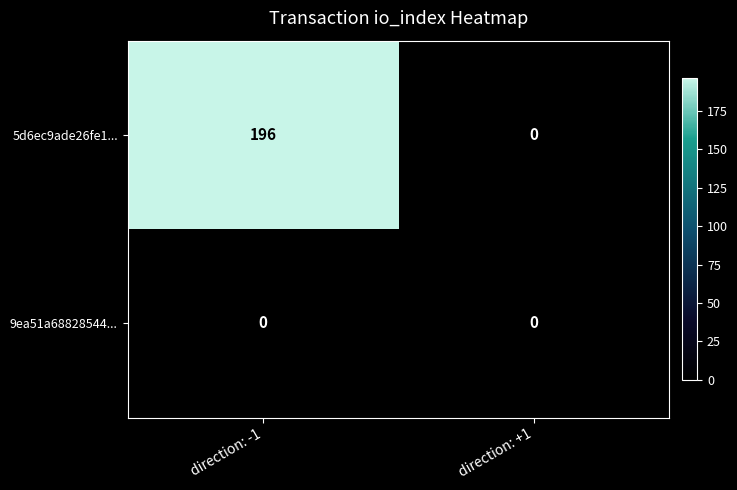

Which category has the highest value in the 5d6ec9ade26fe1... series?

direction: -1